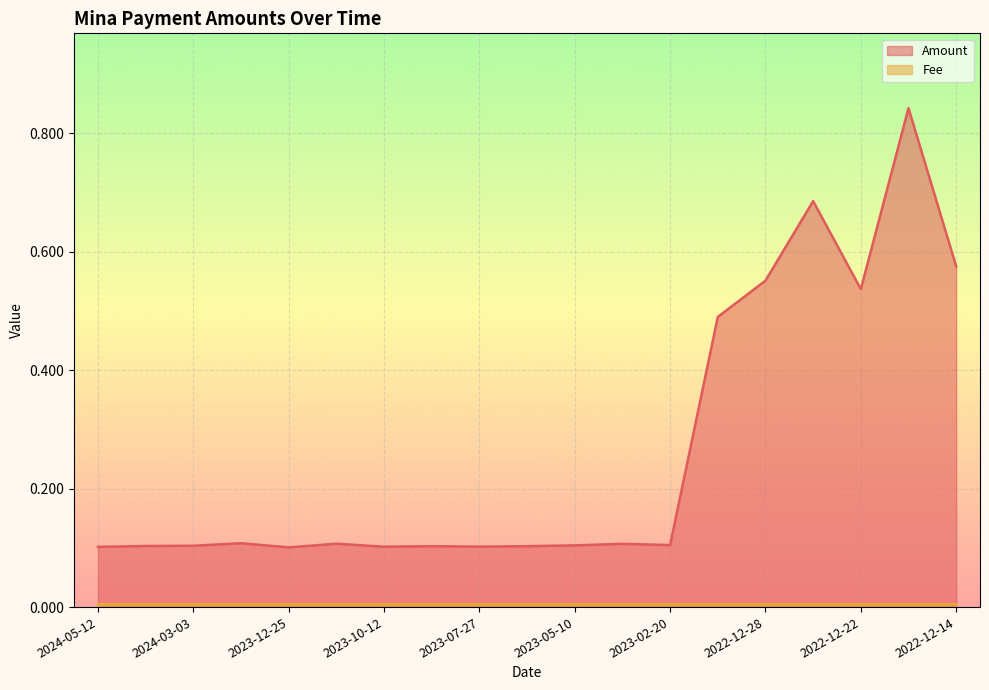

Is it true that Fee equals 0.0 at 2023-10-12?

True